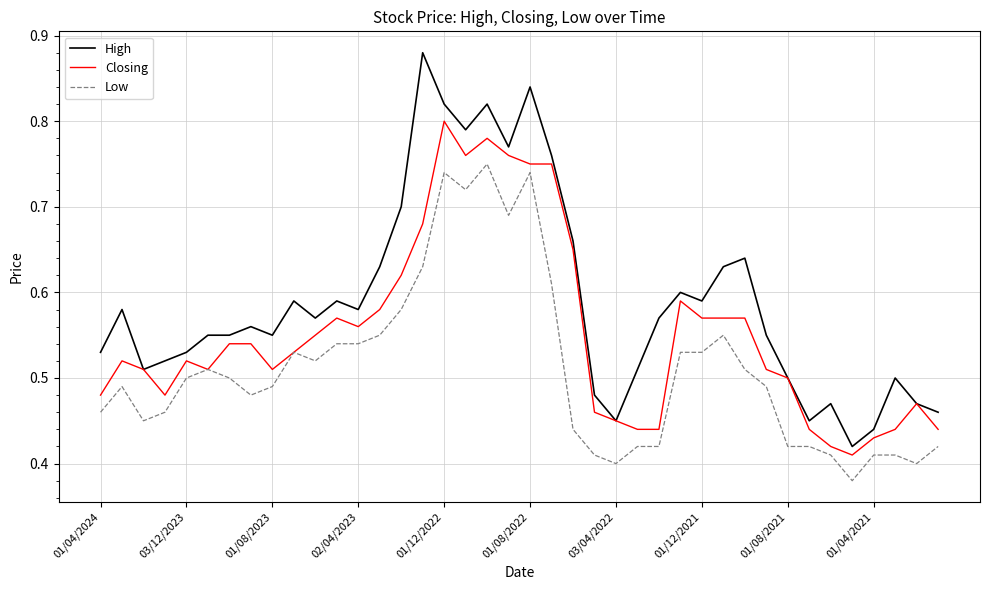

Which series has the widest spread of values?

High